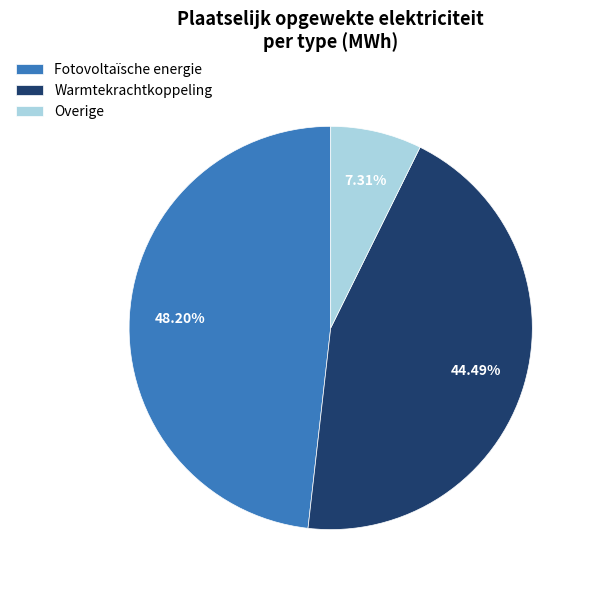

Is there any slice that represents more than half of the pie?

No